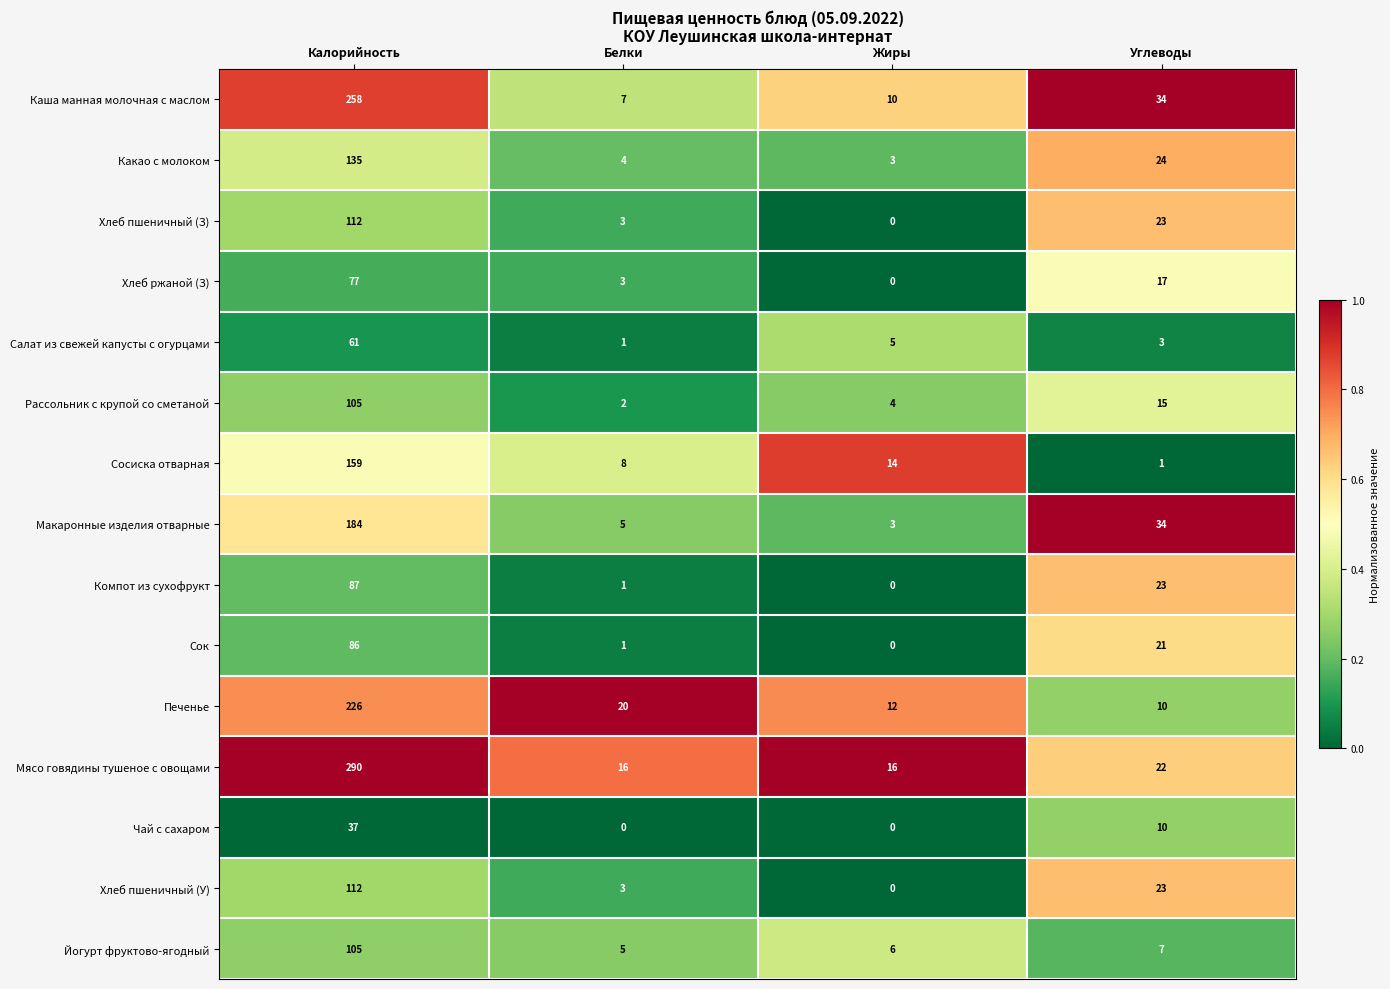

The value of Какао с молоком at Белки is 5. True or false?

False